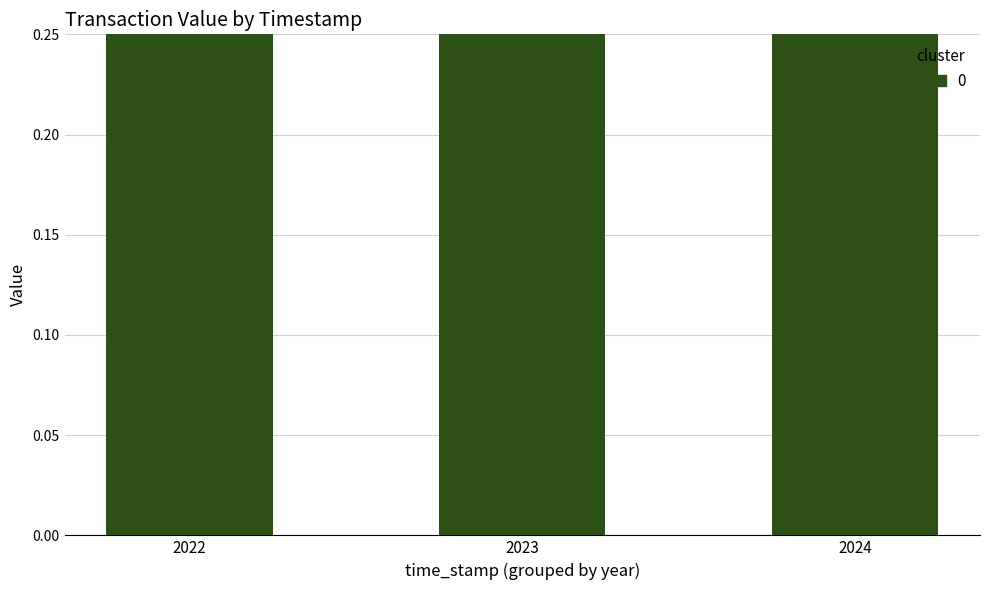

Reading left to right, extract all data points from this chart.

1.5	2.5	1.3